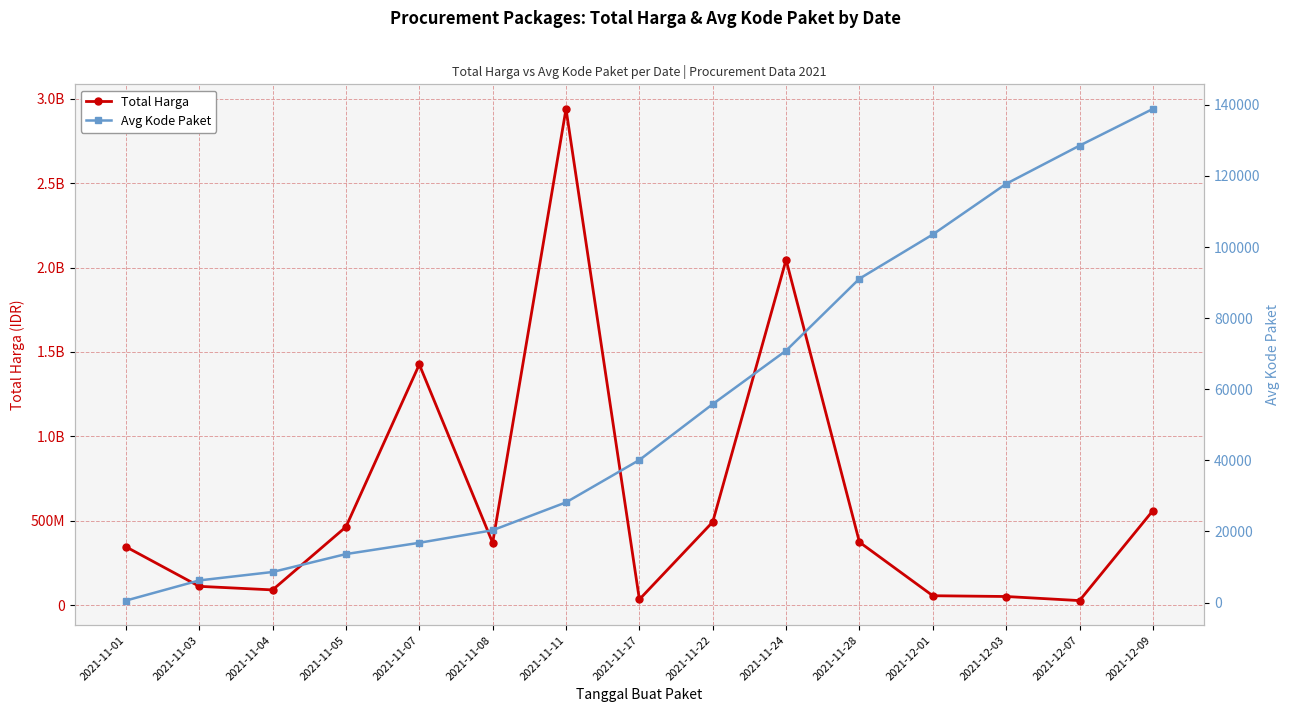

What is the total value across all series at 2021-12-01?

56256341.0